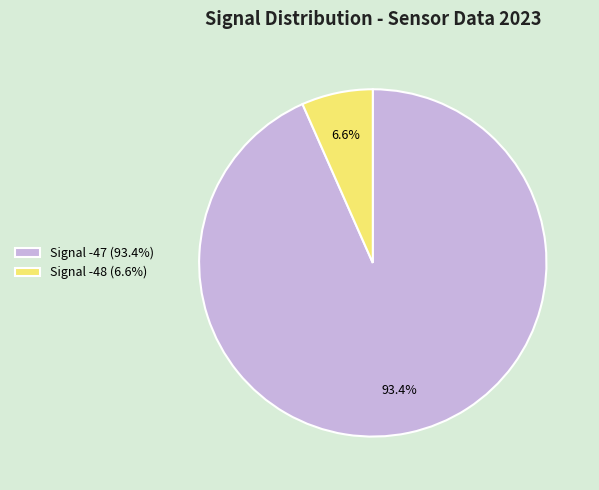

Is the sum of Signal -47 (93.4%) and Signal -48 (6.6%) greater than half?

Yes